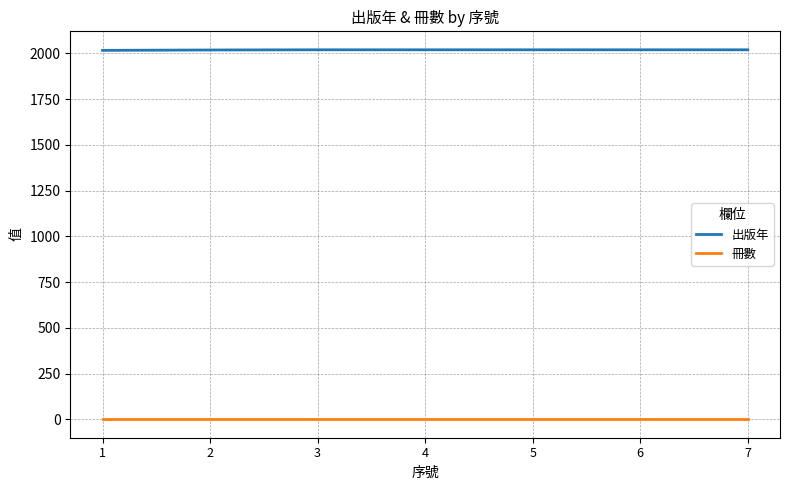

Is the value of 出版年 at 1 greater than the value of 冊數 at 7?

Yes